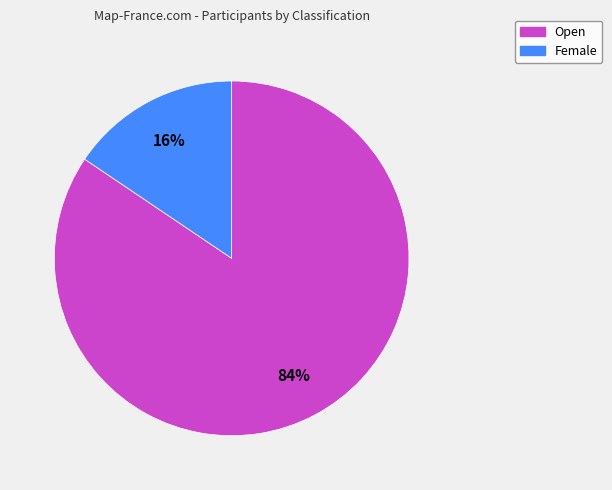

The Open slice represents 94% of the pie. True or false?

False